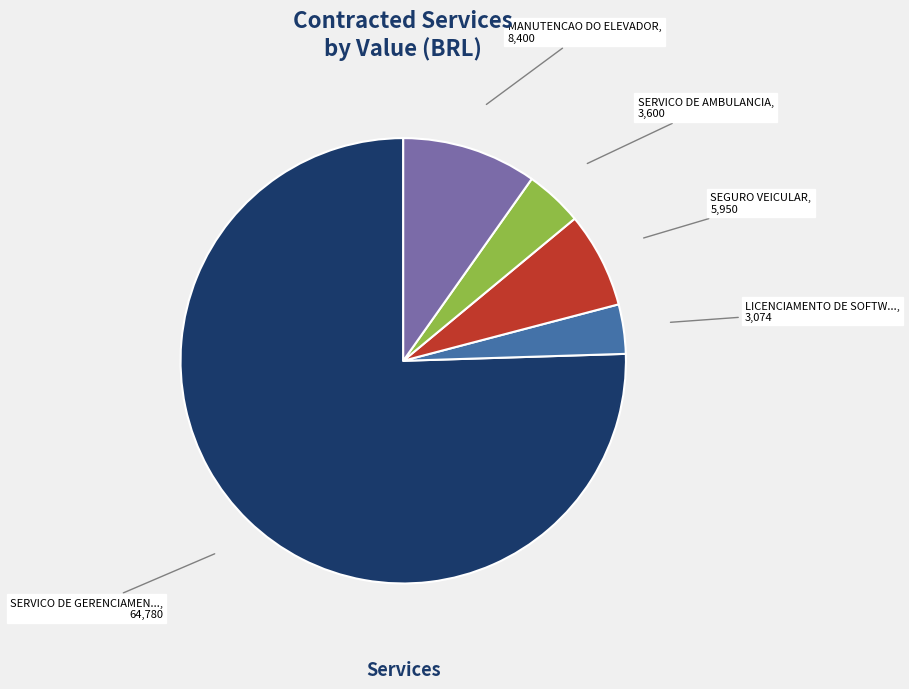

Is there any slice that represents more than half of the pie?

Yes